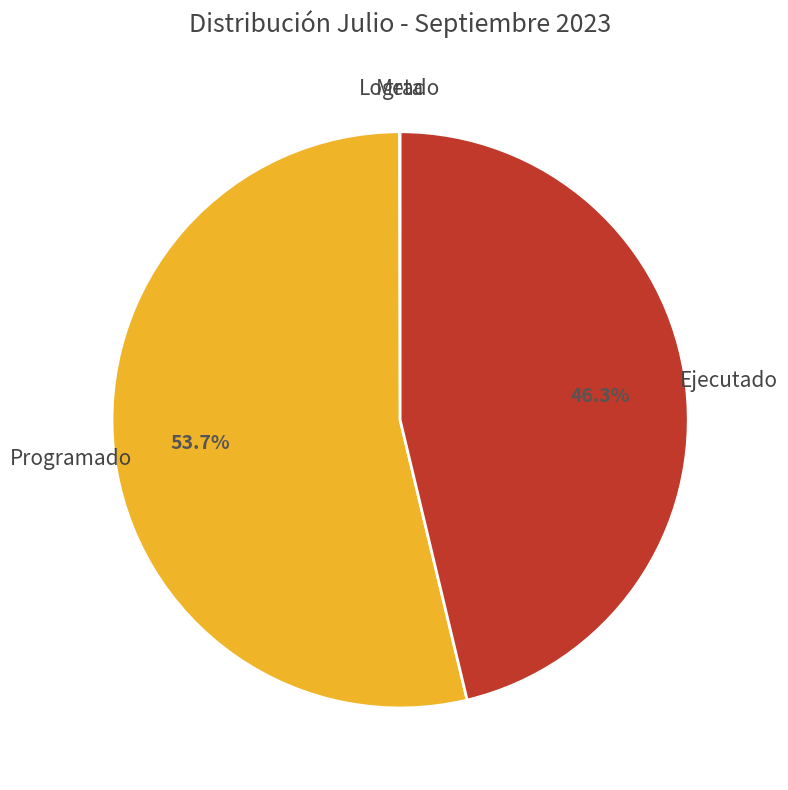

What is the majority slice?

Programado